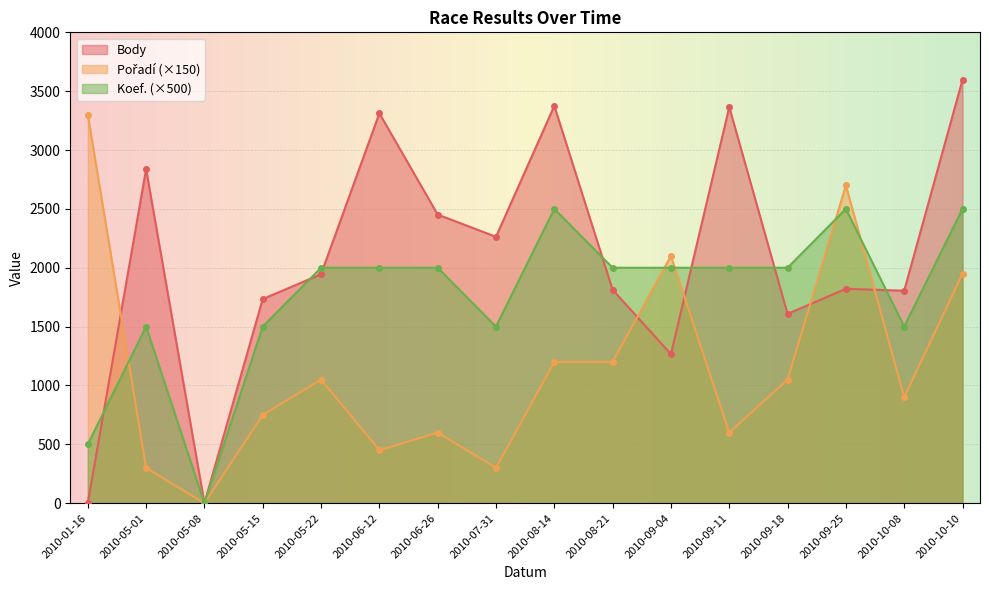

What is the difference between the maximum and minimum values in the Body series?

3597